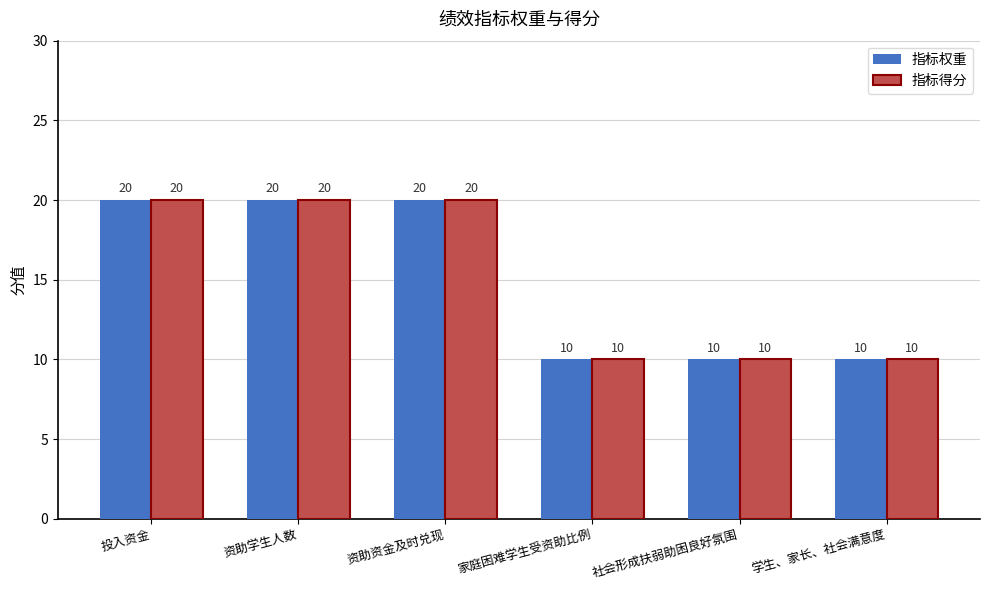

Reading right to left, extract all data points from this chart.

指标权重: 学生、家长、社会满意度=10	社会形成扶弱助困良好氛围=10	家庭困难学生受资助比例=10	资助资金及时兑现=20	资助学生人数=20	投入资金=20
指标得分: 学生、家长、社会满意度=10	社会形成扶弱助困良好氛围=10	家庭困难学生受资助比例=10	资助资金及时兑现=20	资助学生人数=20	投入资金=20